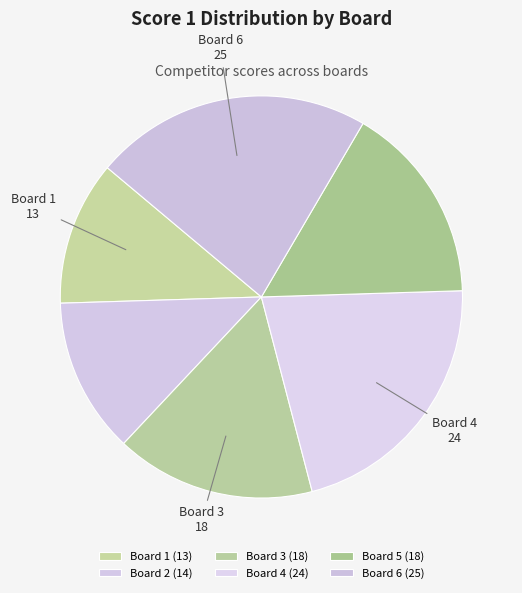

Which slice is the largest?

Board 6